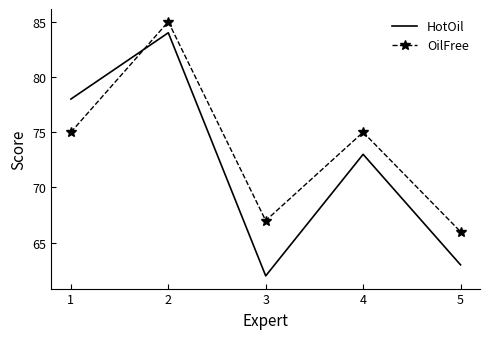

Between which two adjacent categories do OilFree and HotOil first intersect?

1 and 2